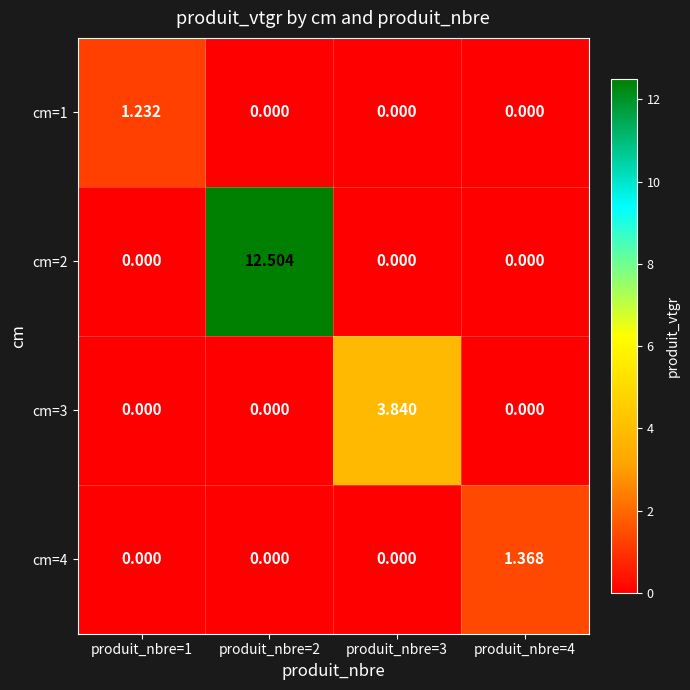

Is the value of cm=3 at produit_nbre=4 greater than the value of cm=2 at produit_nbre=2?

No